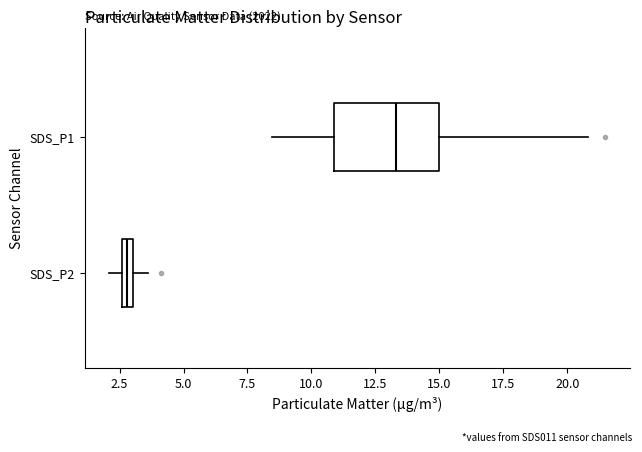

Which box's median line is the furthest to the left?

SDS_P2